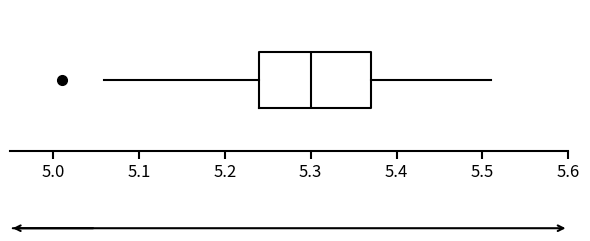

Read this box plot against the x-axis: the position of the median line, the range covered by the box, and the ends of both whiskers. The values are not printed on the chart, so give them approximately, as read against the axis.

median 5.30, box 5.24 to 5.37, whiskers 5.06 to 5.51